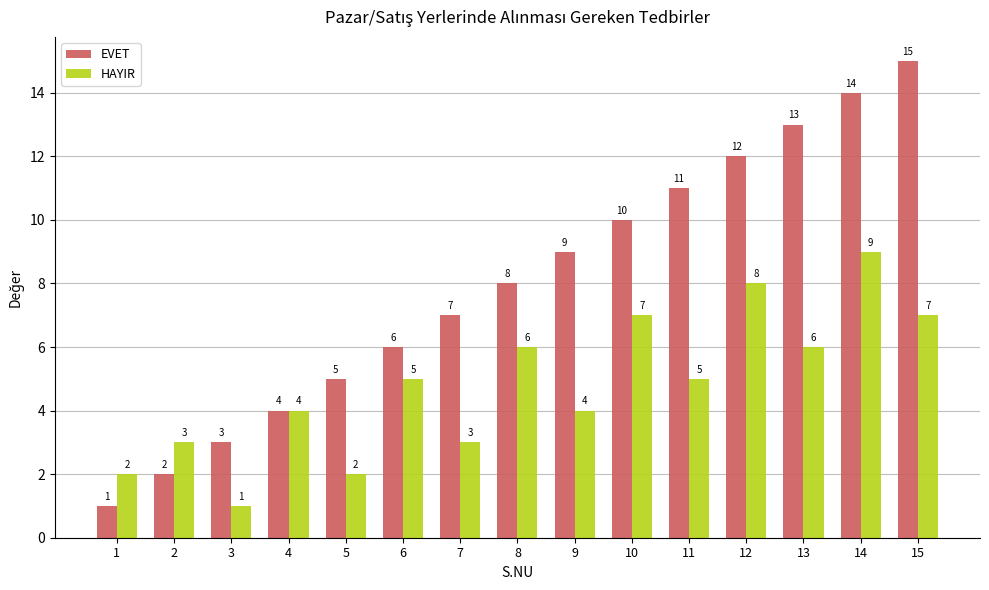

What is the difference between the EVET values at 6 and 11?

5